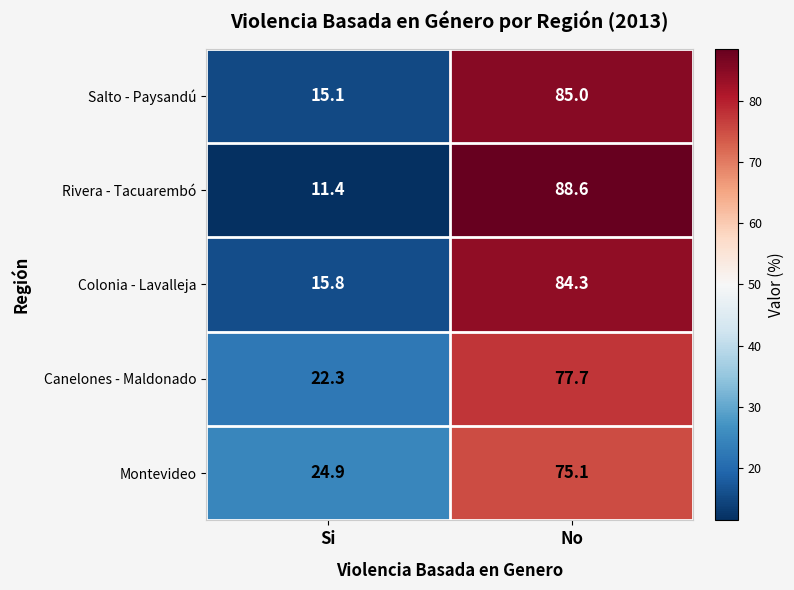

What value does the Colonia - Lavalleja series have at No?

84.3